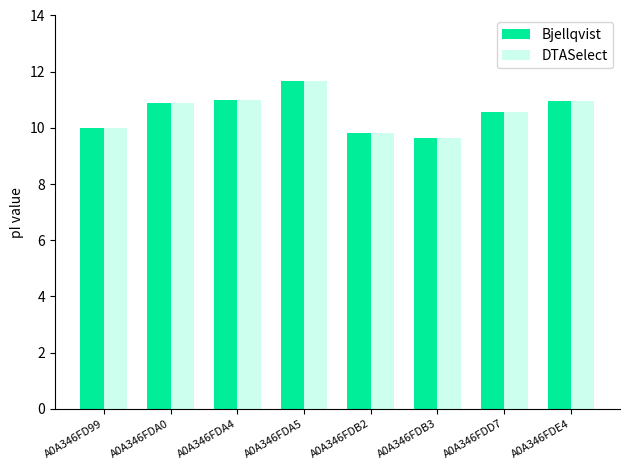

At which category is the sum across all series the highest?

A0A346FDA5